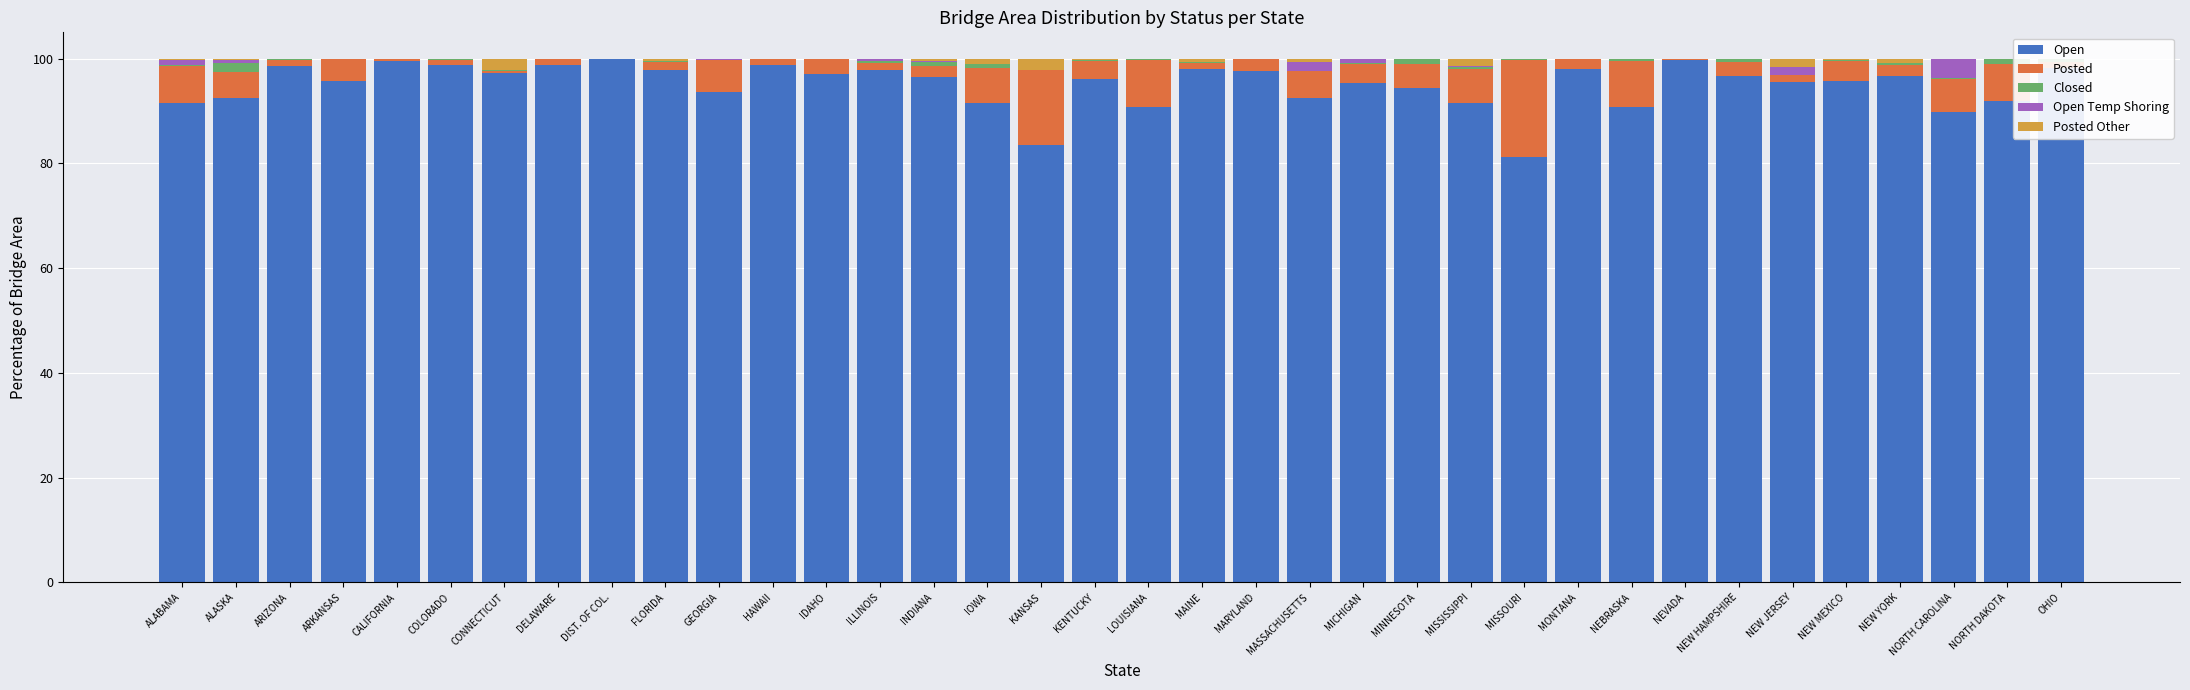

How many categories are shown in the chart?

36